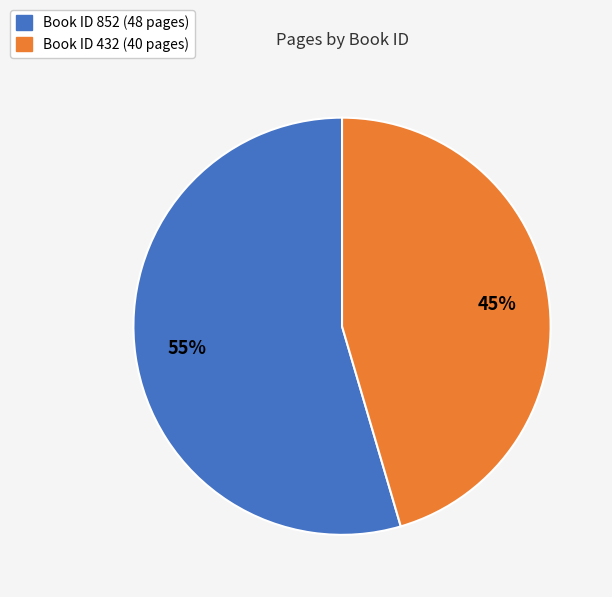

Rank the categories by value from lowest to highest.

Book ID 432 (40 pages), Book ID 852 (48 pages)